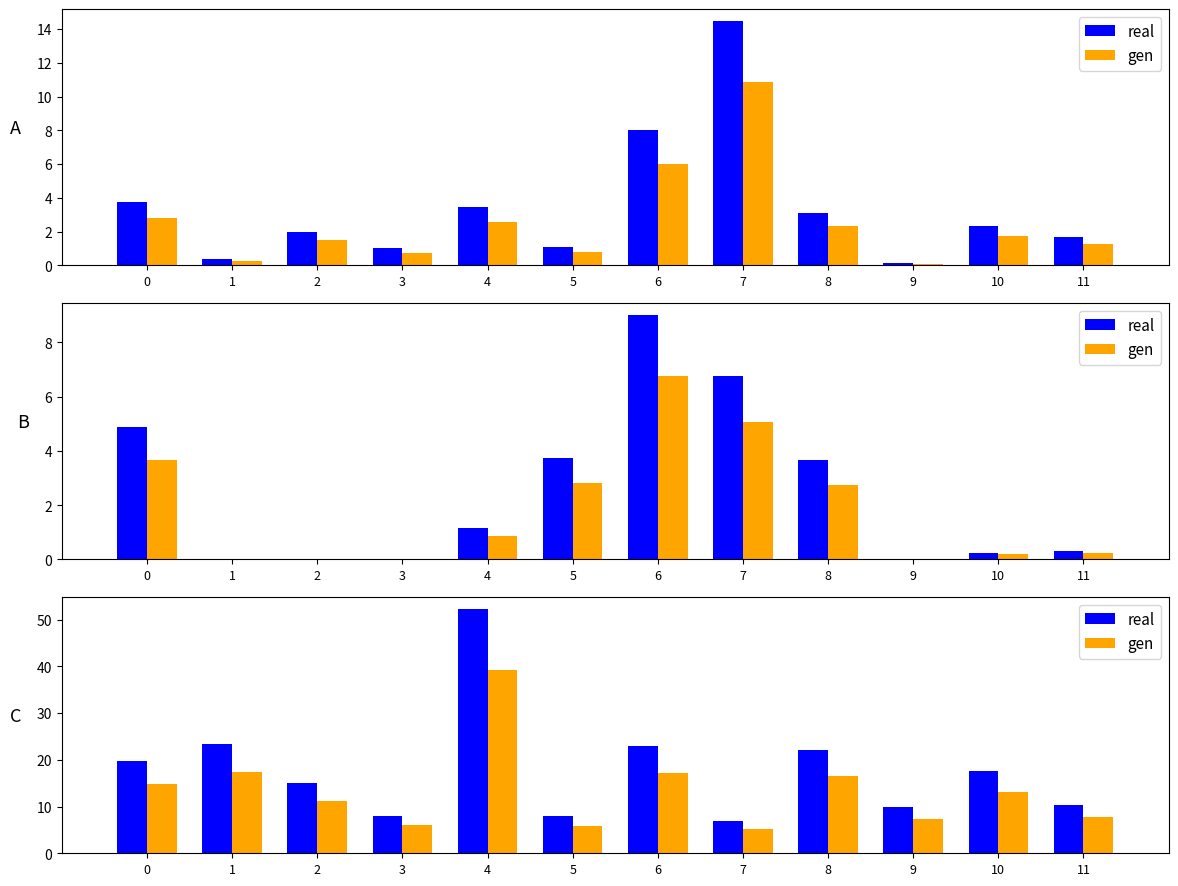

The gen series shows 11.2 at 2. True or false?

True